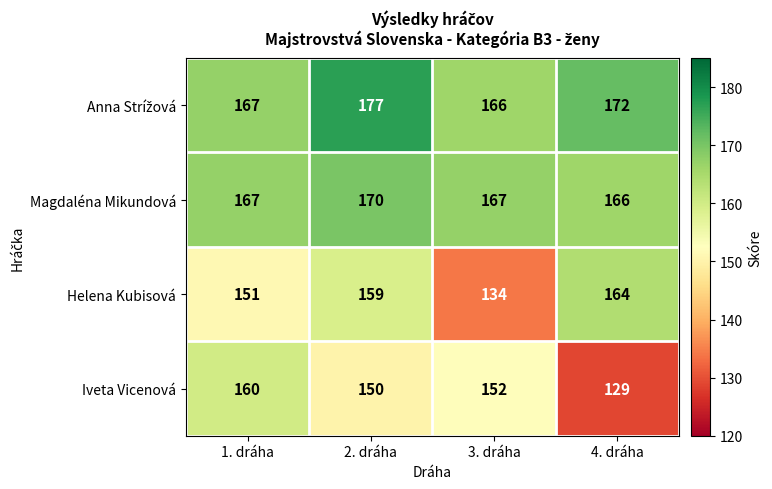

What is the sum of the Iveta Vicenová values at 1. dráha and 3. dráha?

312